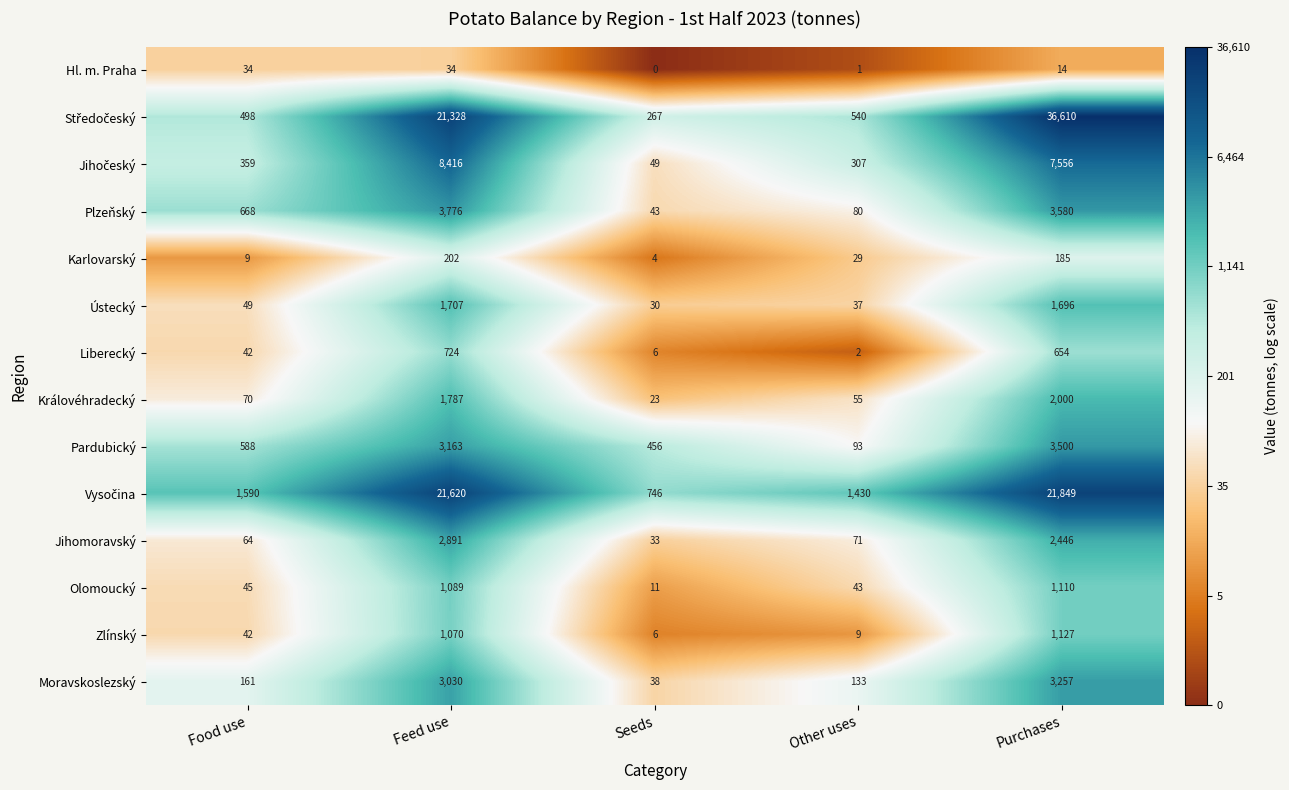

What is the difference between the highest and lowest values at Purchases?

36596